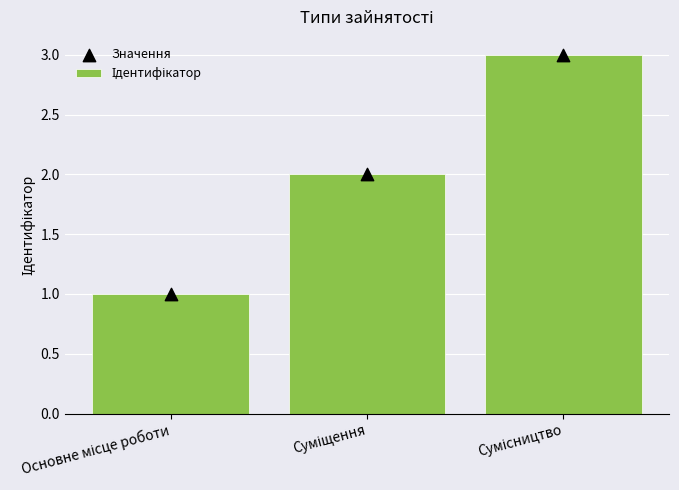

At how many categories does at least one series exceed 2?

1